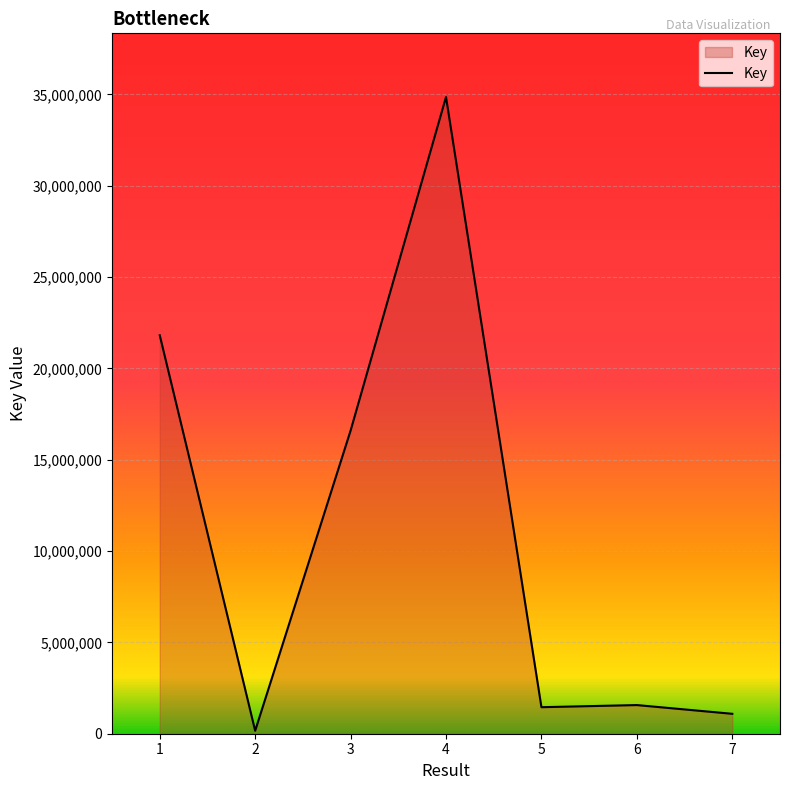

Where is the first local minimum?

2